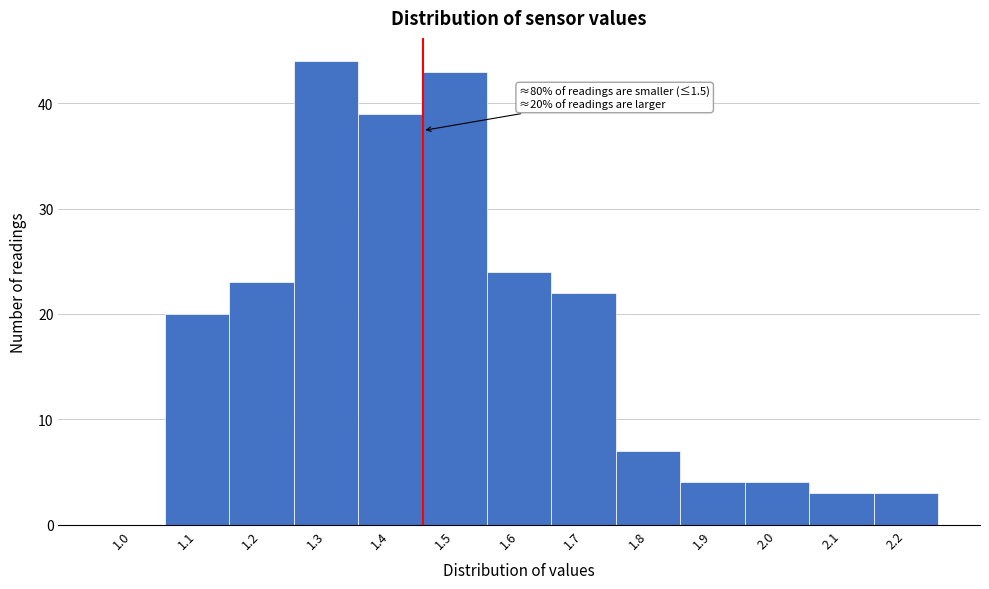

Reading right to left, transcribe all the data shown in this chart.

2.2=3	2.1=3	2.0=4	1.9=4	1.8=7	1.7=22	1.6=24	1.5=43	1.4=39	1.3=44	1.2=23	1.1=20	1.0=0